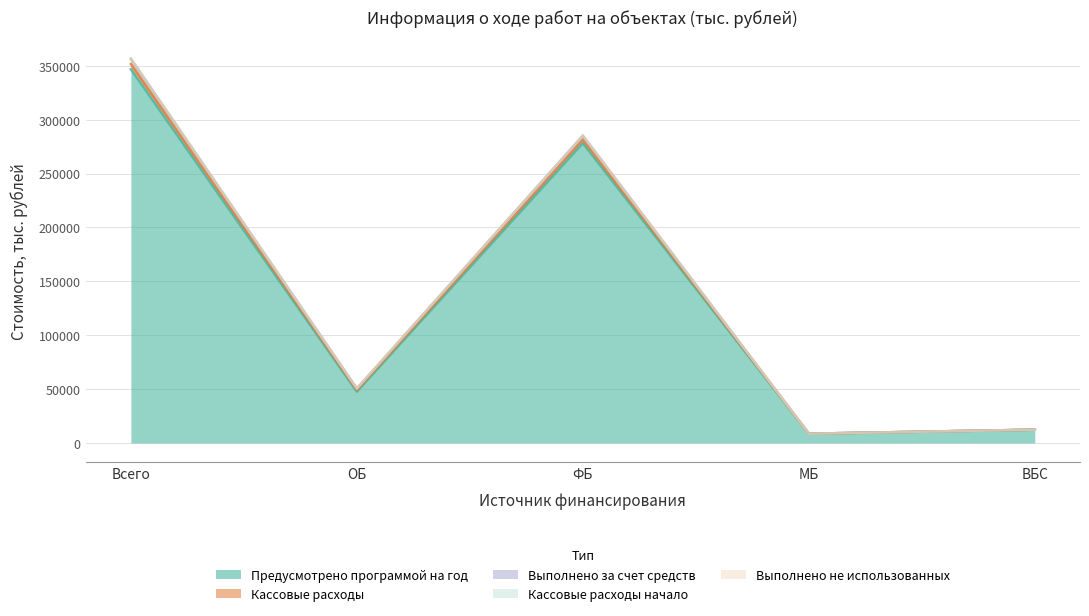

What value does the Кассовые расходы series have at ФБ?

285118.5